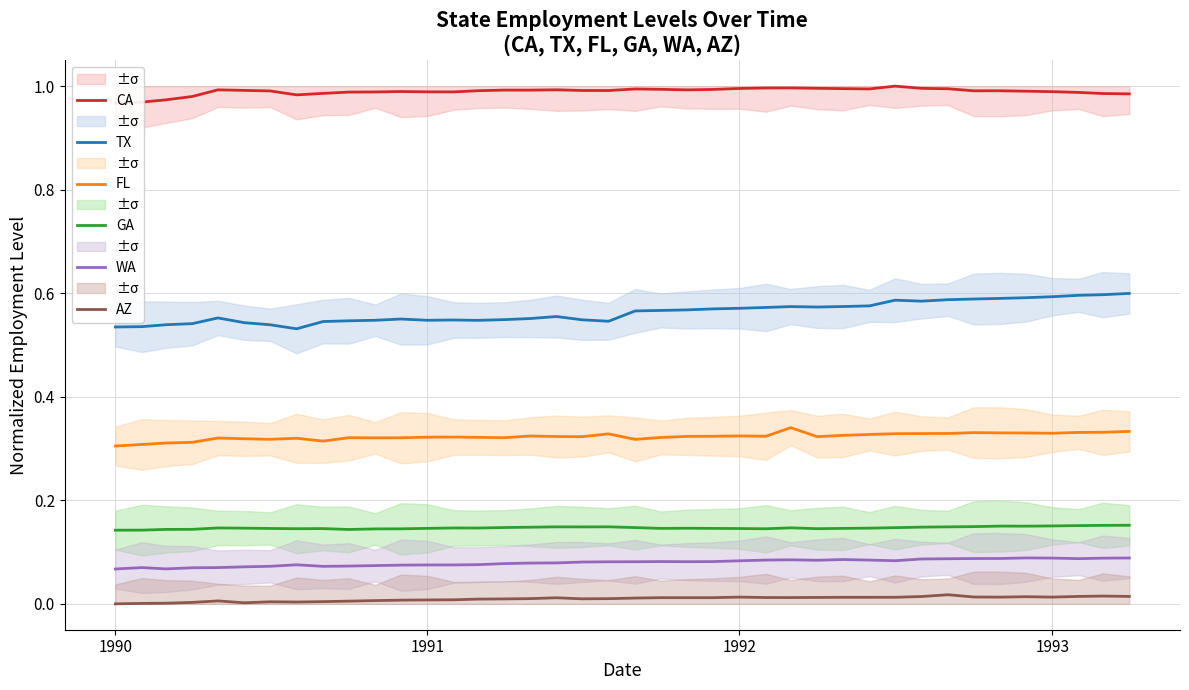

True or false: GA and FL cross at least once.

False